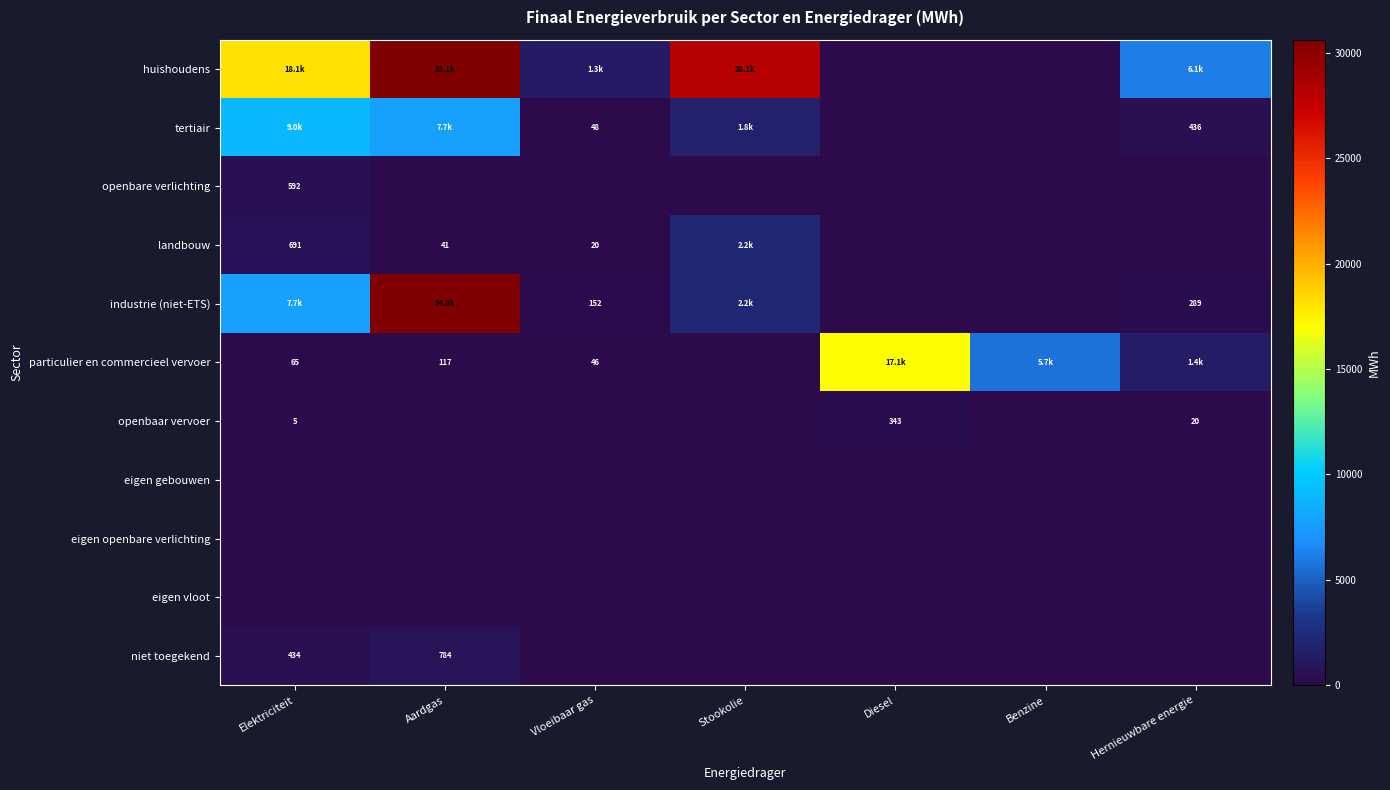

How many distinct data groups are displayed?

11